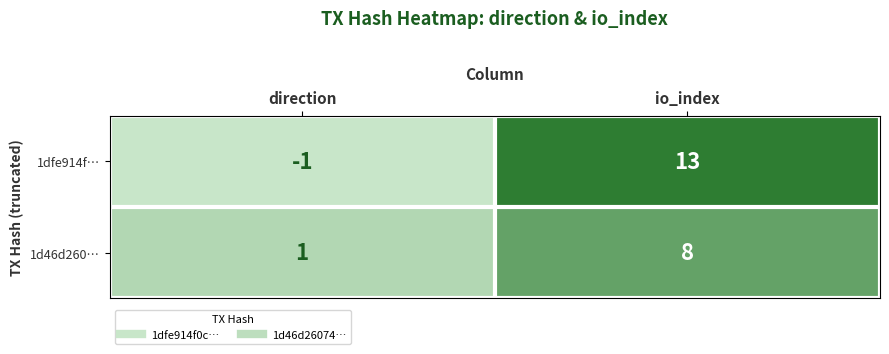

What is the difference between the highest and lowest values at io_index?

5